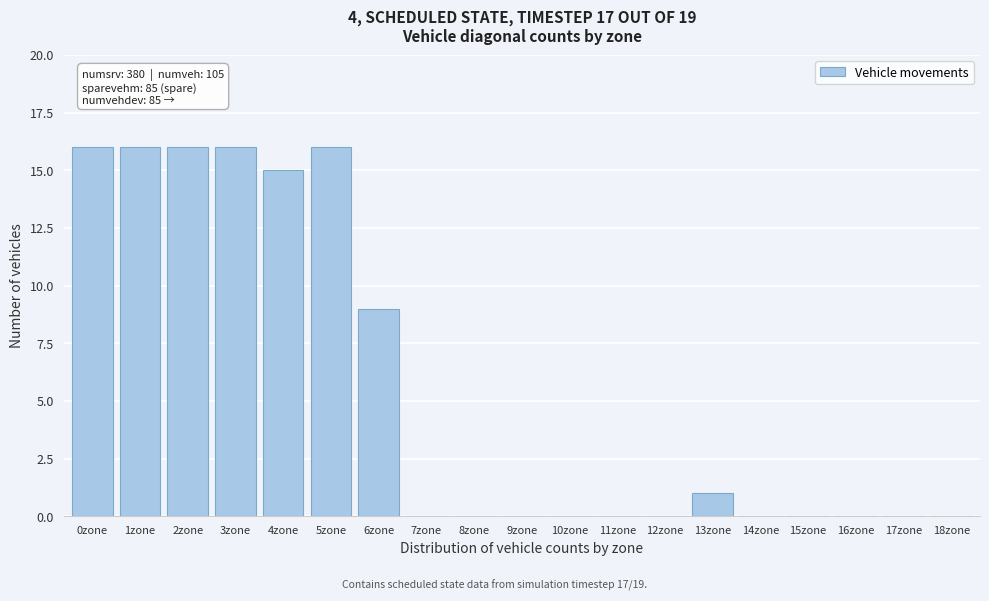

Reading left to right, list all the values displayed in this chart.

0zone=16	1zone=16	2zone=16	3zone=16	4zone=15	5zone=16	6zone=9	7zone=0	8zone=0	9zone=0	10zone=0	11zone=0	12zone=0	13zone=1	14zone=0	15zone=0	16zone=0	17zone=0	18zone=0